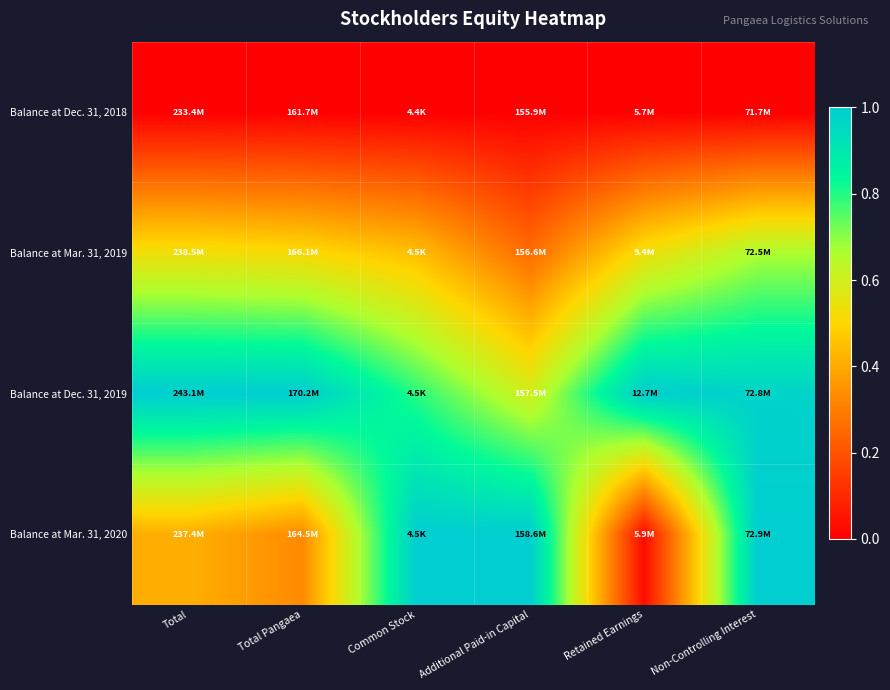

At which category is the sum across all series the highest?

Non-Controlling Interest